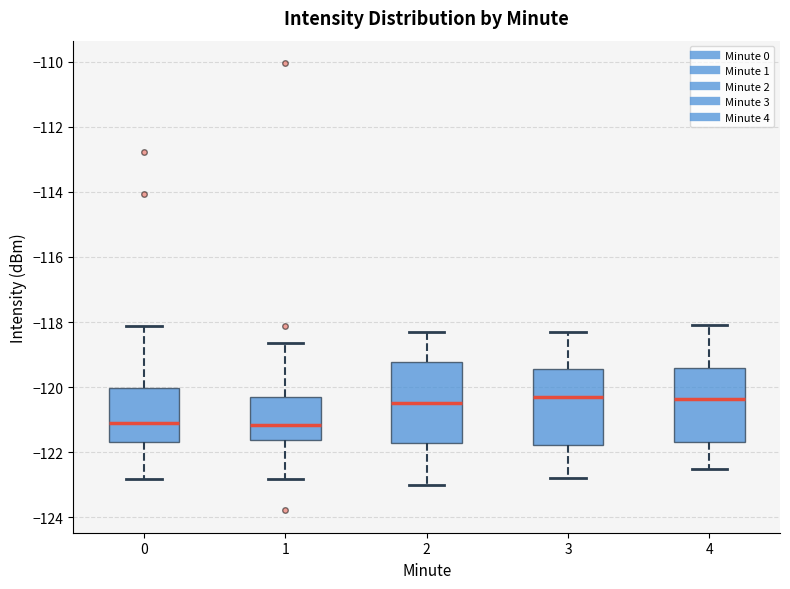

Reading left to right, read every box against the y-axis: the position of its median line, the range the box covers, and the ends of its whiskers. The values are not printed on the chart, so give them approximately, as read against the axis.

0: median -121.2, box -121.6 to -120.0, whiskers -122.8 to -118.2
1: median -121.2, box -121.6 to -120.4, whiskers -122.8 to -118.6
2: median -120.4, box -121.8 to -119.2, whiskers -123.0 to -118.2
3: median -120.2, box -121.8 to -119.4, whiskers -122.8 to -118.2
4: median -120.4, box -121.6 to -119.4, whiskers -122.4 to -118.0